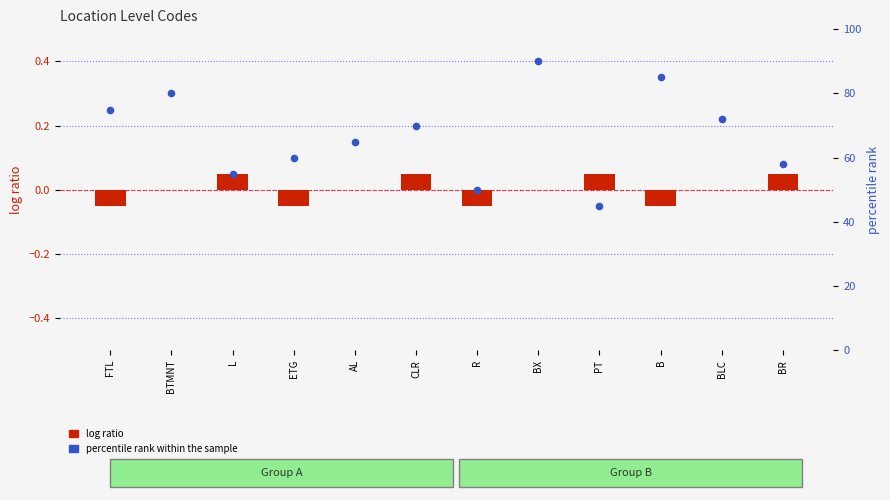

Which series has the largest Y range (max minus min)?

percentile rank within the sample